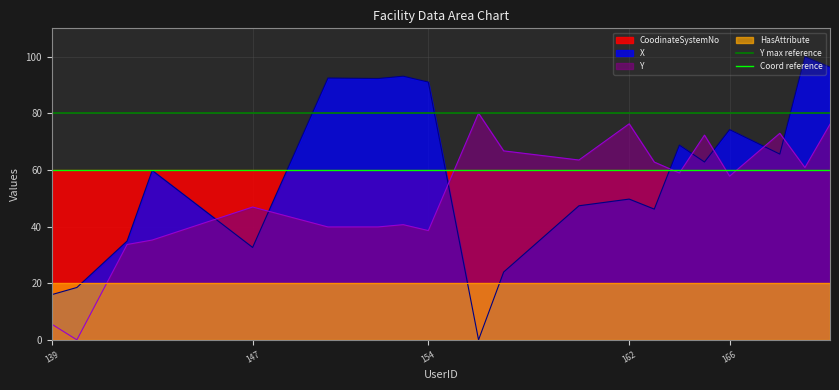

What is the highest value of the Y series?

80.0